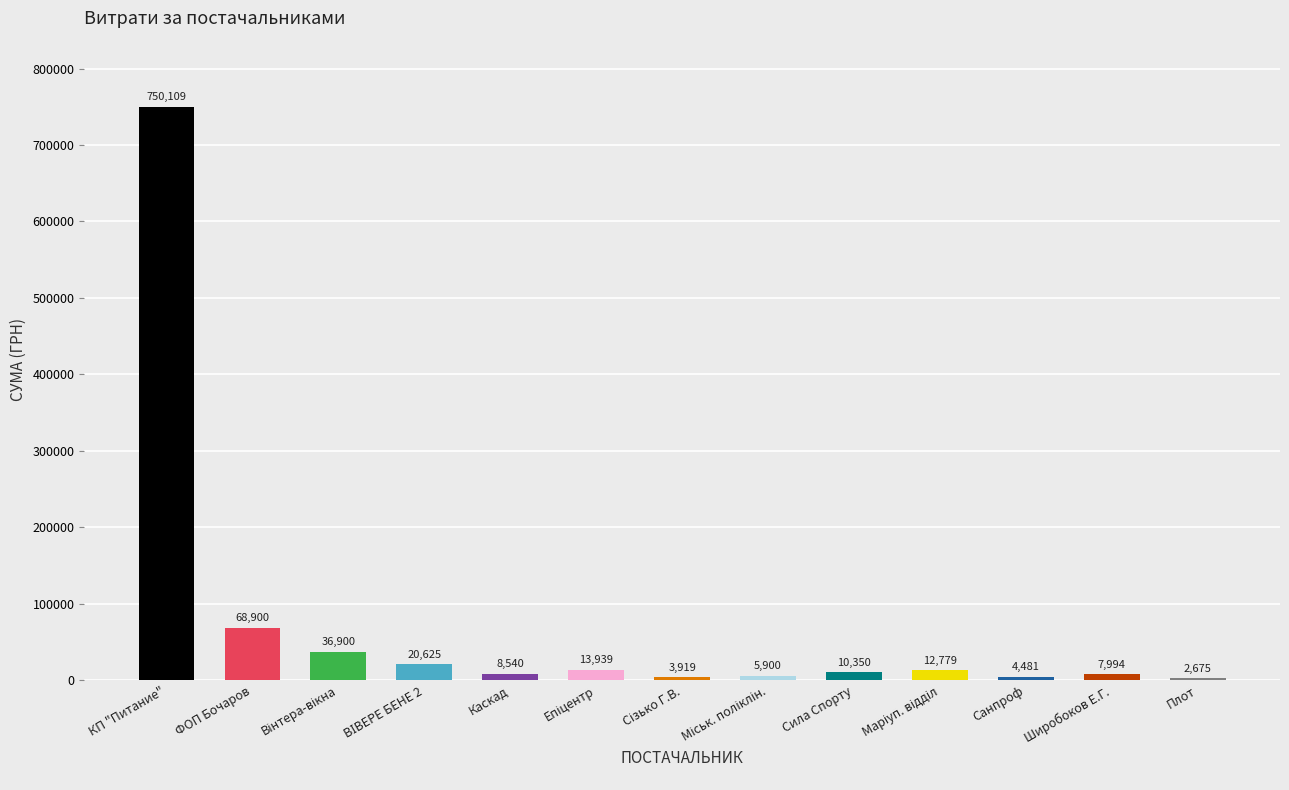

Where does the data first go above 10350?

КП "Питание"